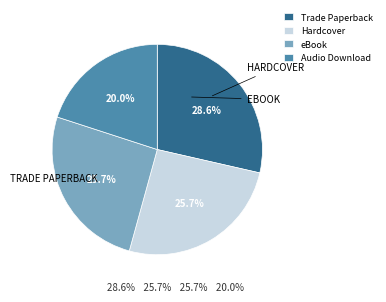

What is the total percentage of Trade Paperback and Hardcover?

54.3%